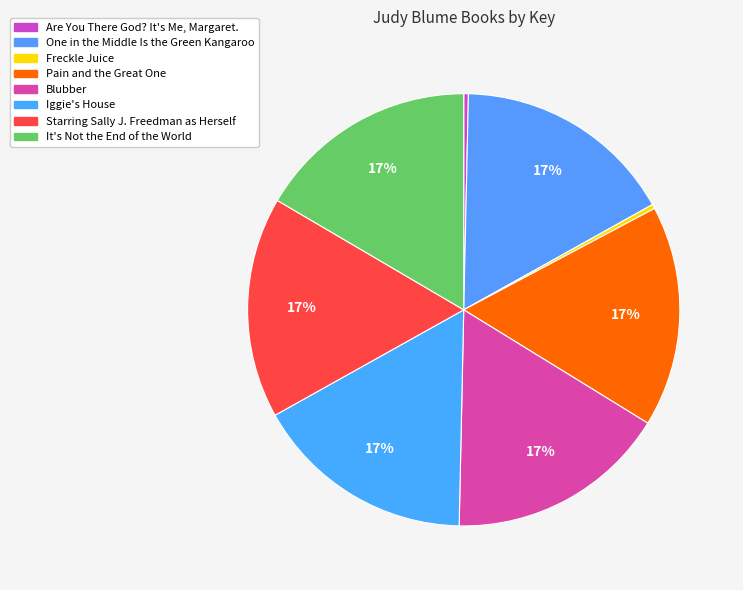

How many segments does this pie chart have?

8